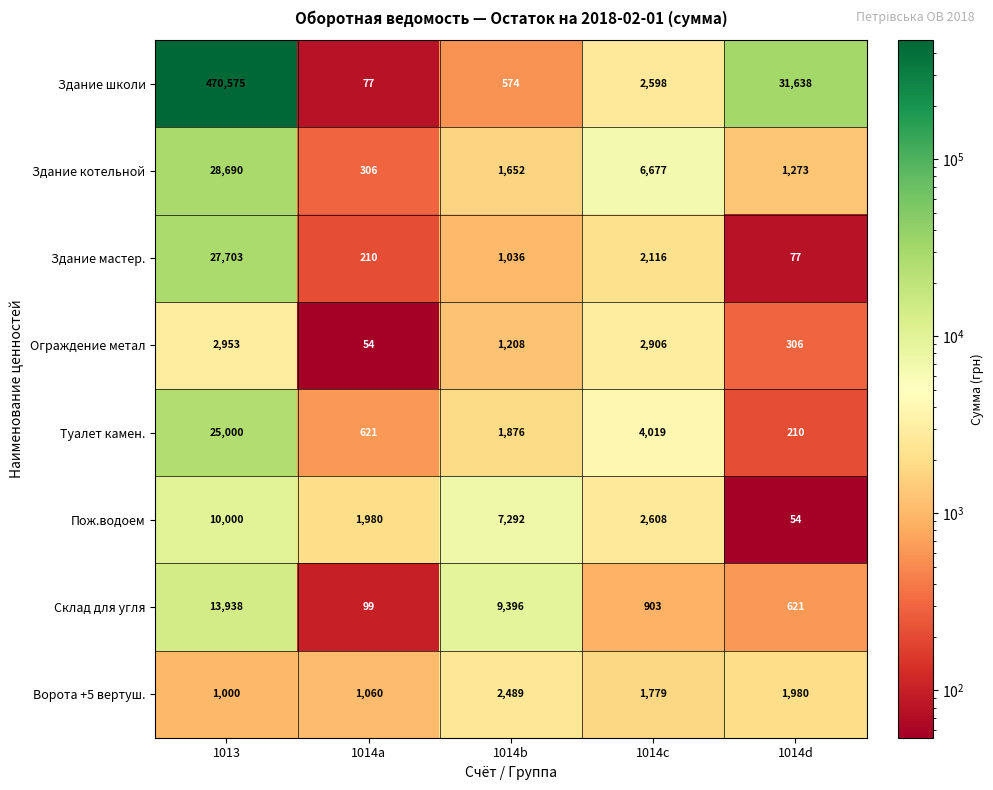

How many values in the Пож.водоем series are below 2608?

2